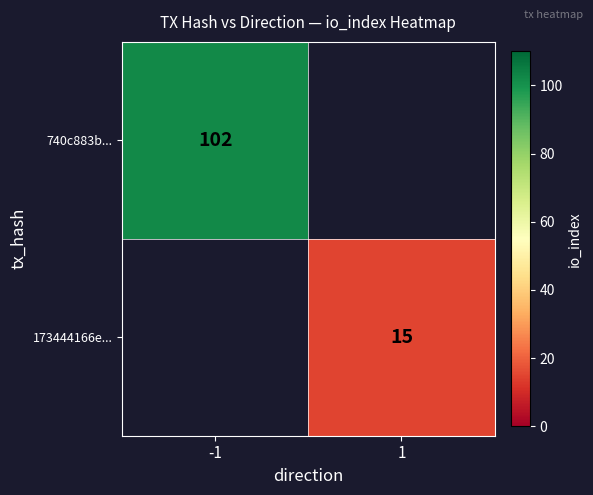

The 173444166e... series shows 15 at 1. True or false?

True